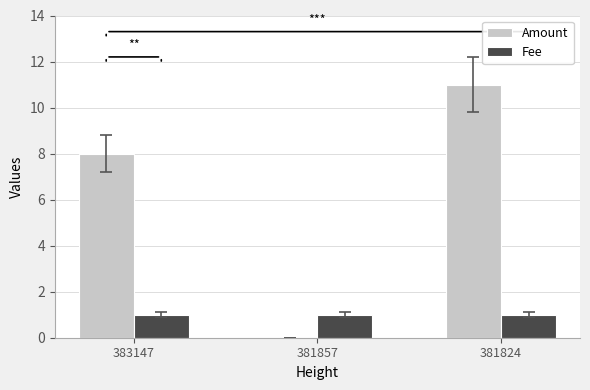

True or false: Fee has a value of 1 at 381857.

True